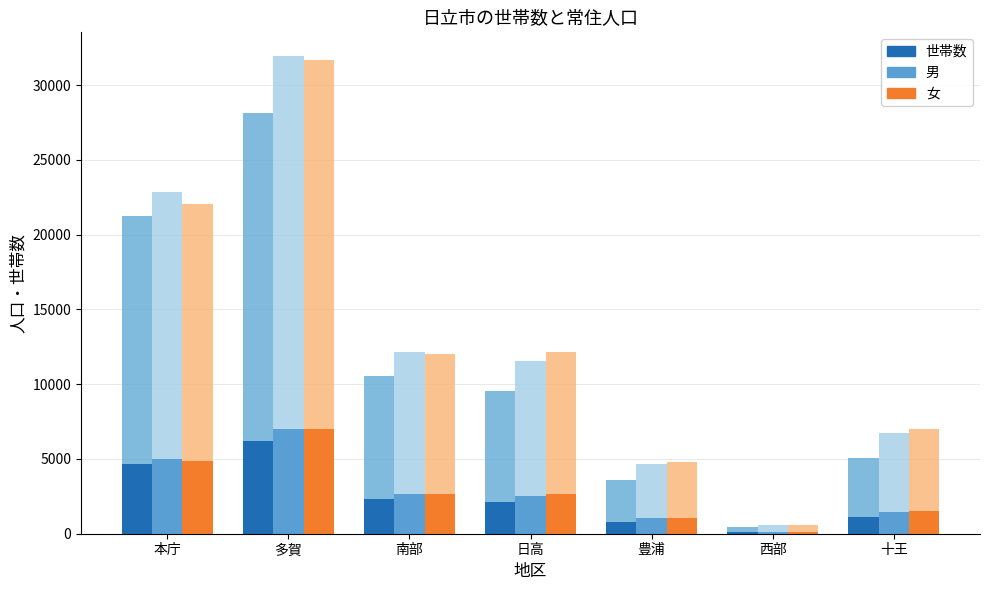

How many bars are there in total?

21